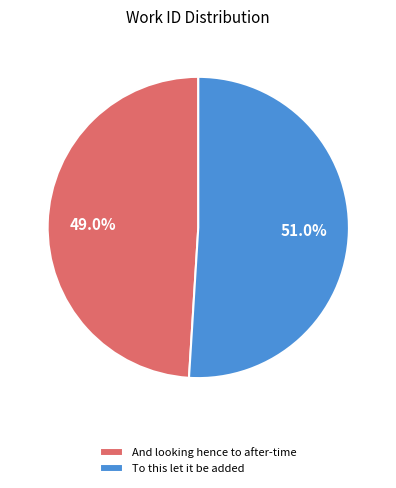

To the nearest percent, what is the difference between the largest and smallest slice percentages?

2%